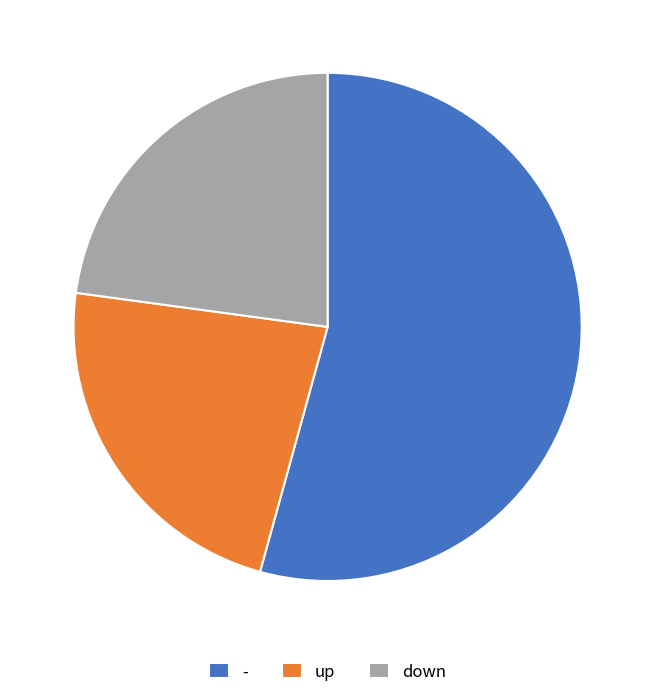

Combined, do up and - account for over 50%?

Yes